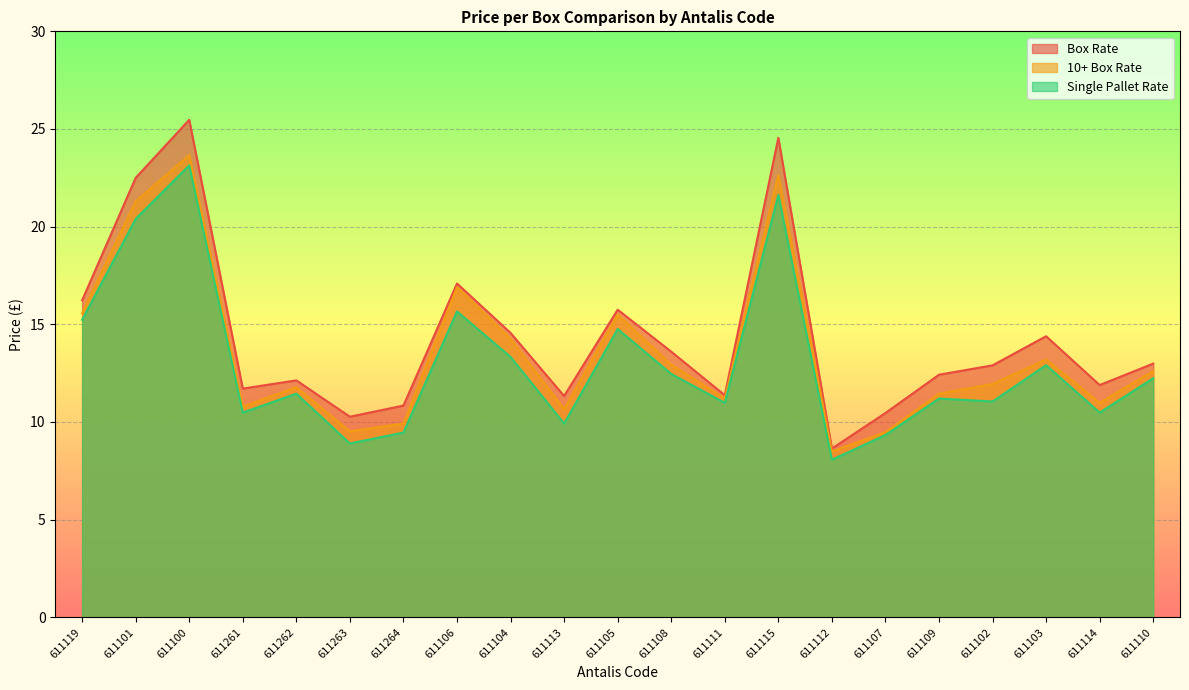

True or false: Single Pallet Rate has more than 0 points higher than both neighbors.

True